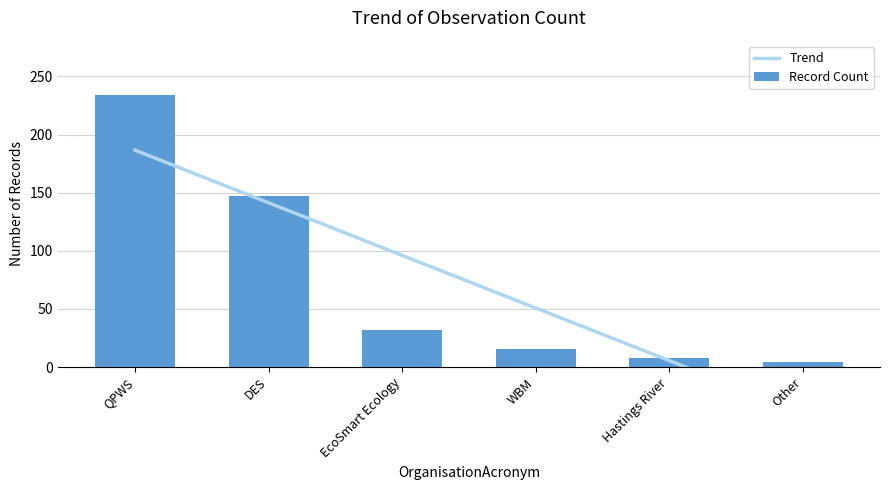

The value at Hastings River is 8. True or false?

True